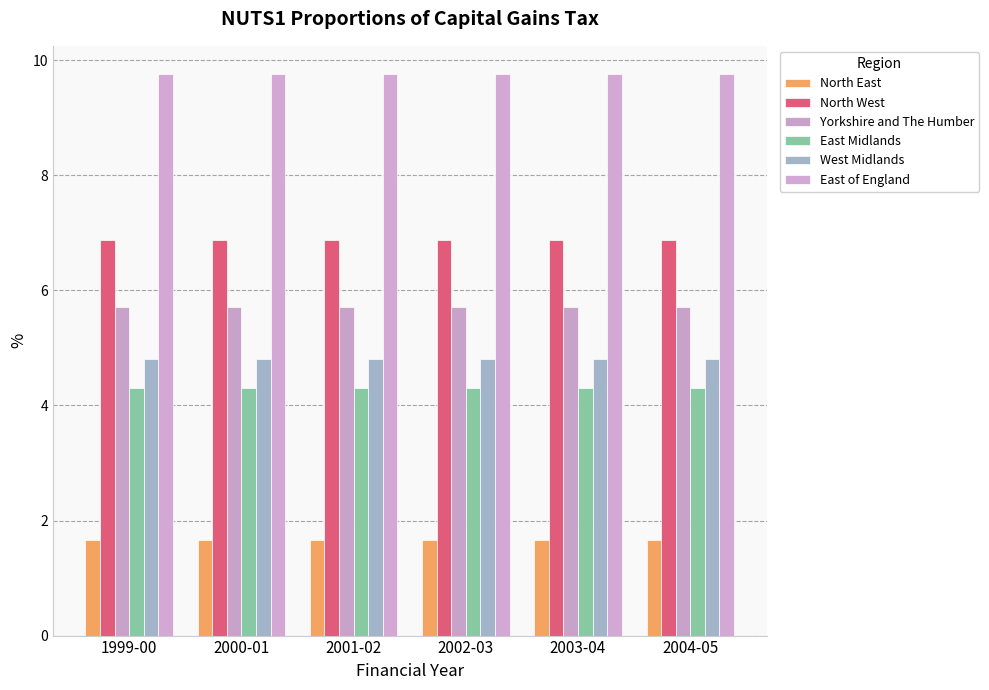

What is the maximum value shown in the chart?

9.8